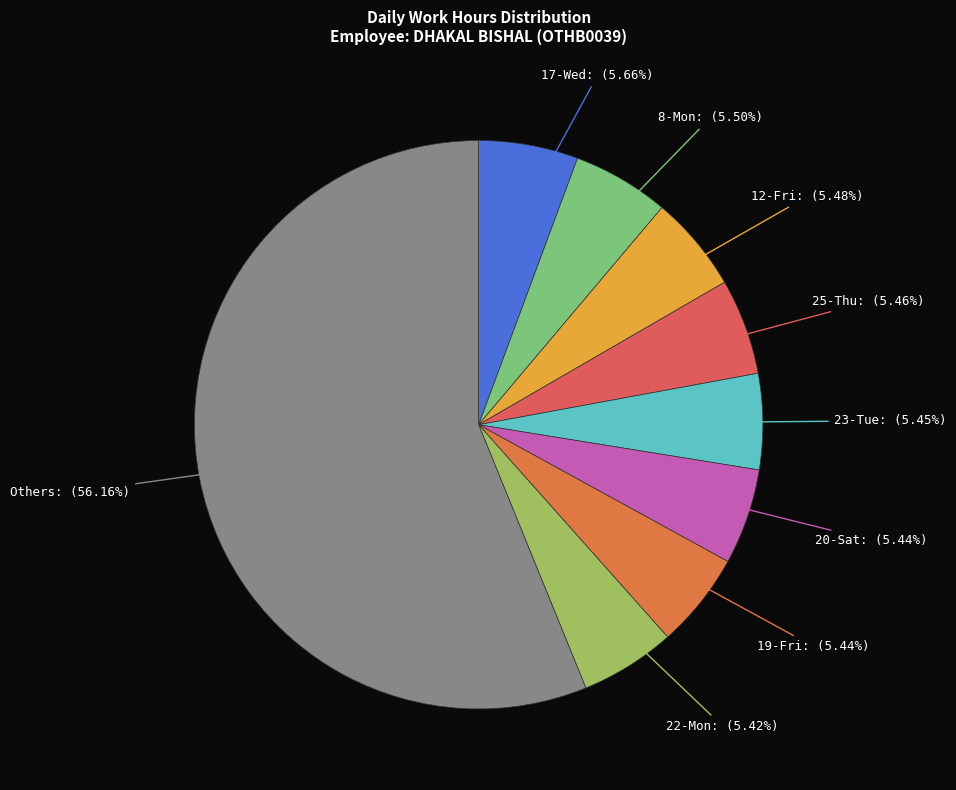

Approximately how many times larger is the value at 23-Tue compared to 17-Wed?

1.0